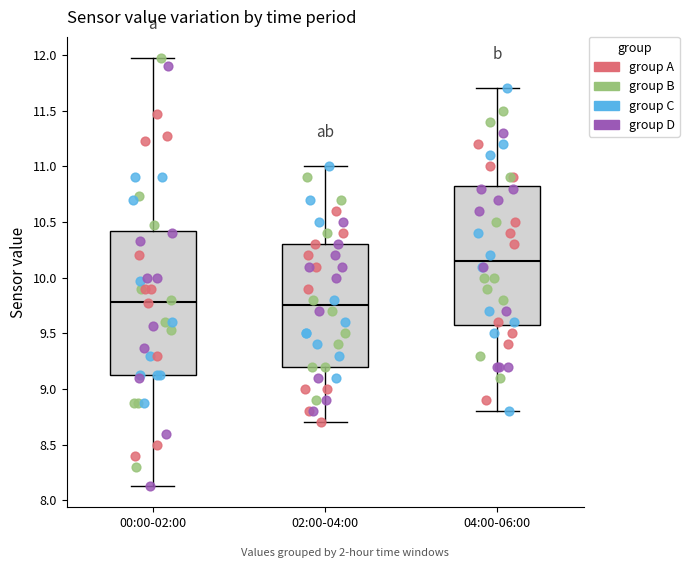

Where is the lower edge of the box for 00:00-02:00 on the y-axis? The values are not printed on the chart, so give them approximately, as read against the axis.

9.15